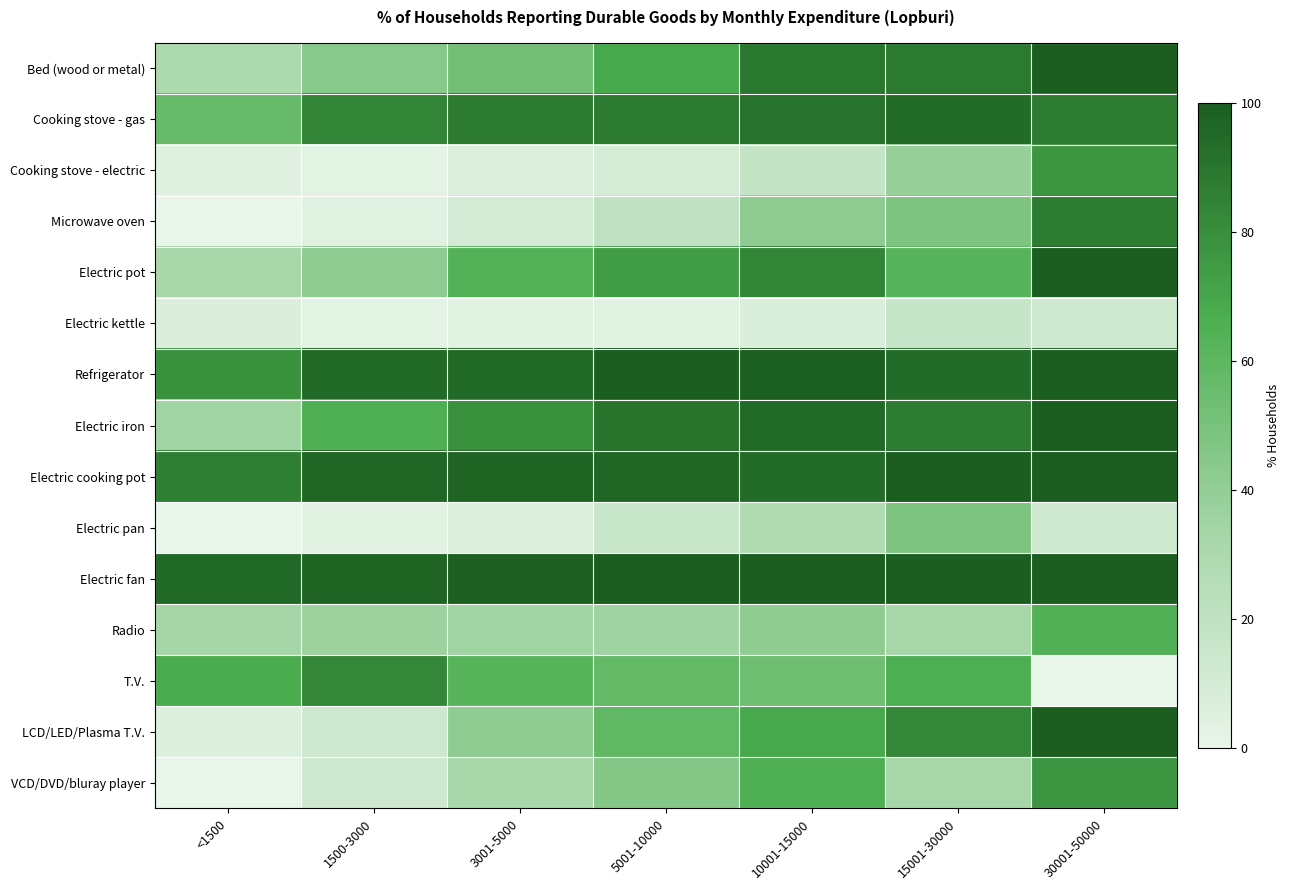

At 15001-30000, list the series in order from largest to smallest.

Electric cooking pot, Electric fan, Cooking stove - gas, Refrigerator, Bed (wood or metal), Electric iron, LCD/LED/Plasma T.V., T.V., Electric pot, Electric pan, Microwave oven, Cooking stove - electric, Radio, VCD/DVD/bluray player, Electric kettle